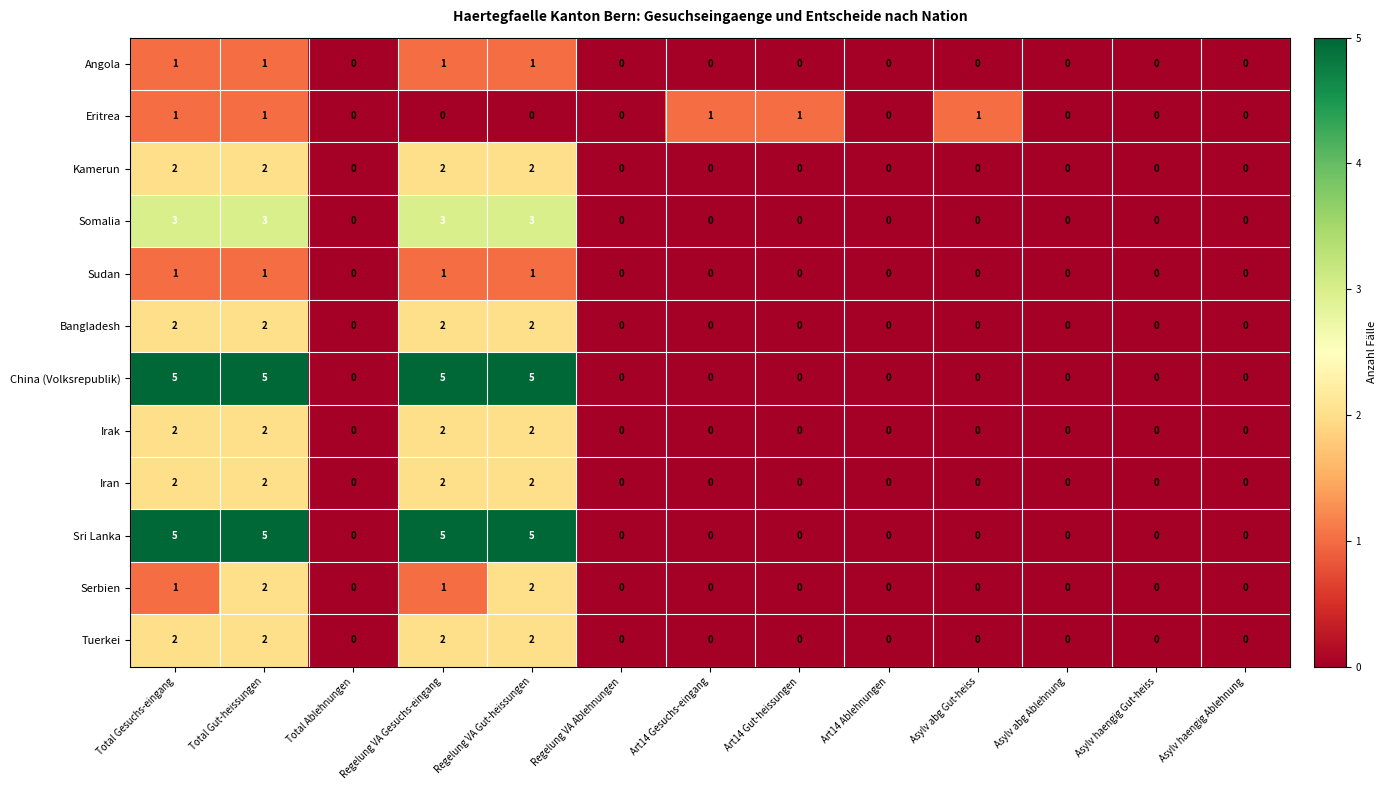

At how many categories does at least one series exceed 4?

4